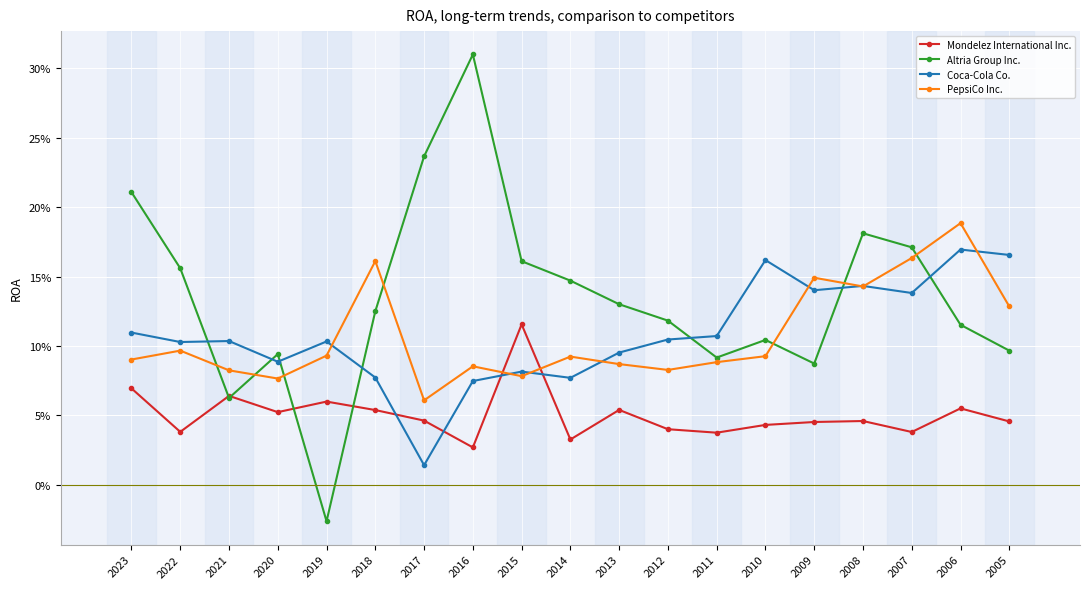

Reading right to left, extract all data points from this chart.

Mondelez International Inc.: 0.0	0.1	0.0	0.0	0.0	0.0	0.0	0.0	0.1	0.0	0.1	0.0	0.0	0.1	0.1	0.1	0.1	0.0	0.1
Altria Group Inc.: 0.1	0.1	0.2	0.2	0.1	0.1	0.1	0.1	0.1	0.1	0.2	0.3	0.2	0.1	-0.0	0.1	0.1	0.2	0.2
Coca-Cola Co.: 0.2	0.2	0.1	0.1	0.1	0.2	0.1	0.1	0.1	0.1	0.1	0.1	0.0	0.1	0.1	0.1	0.1	0.1	0.1
PepsiCo Inc.: 0.1	0.2	0.2	0.1	0.1	0.1	0.1	0.1	0.1	0.1	0.1	0.1	0.1	0.2	0.1	0.1	0.1	0.1	0.1